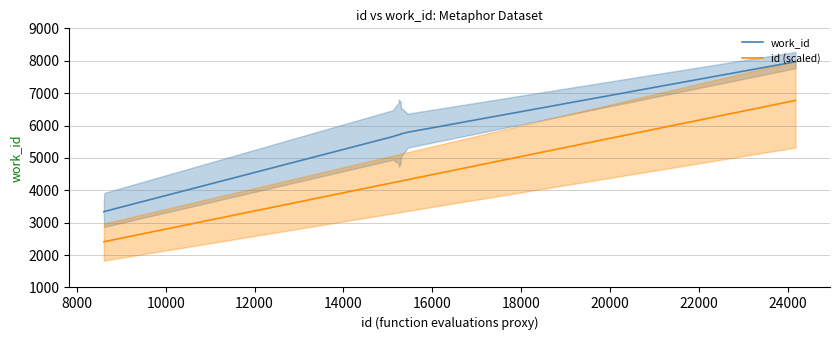

True or false: work_id and id (scaled) intersect in this chart.

False